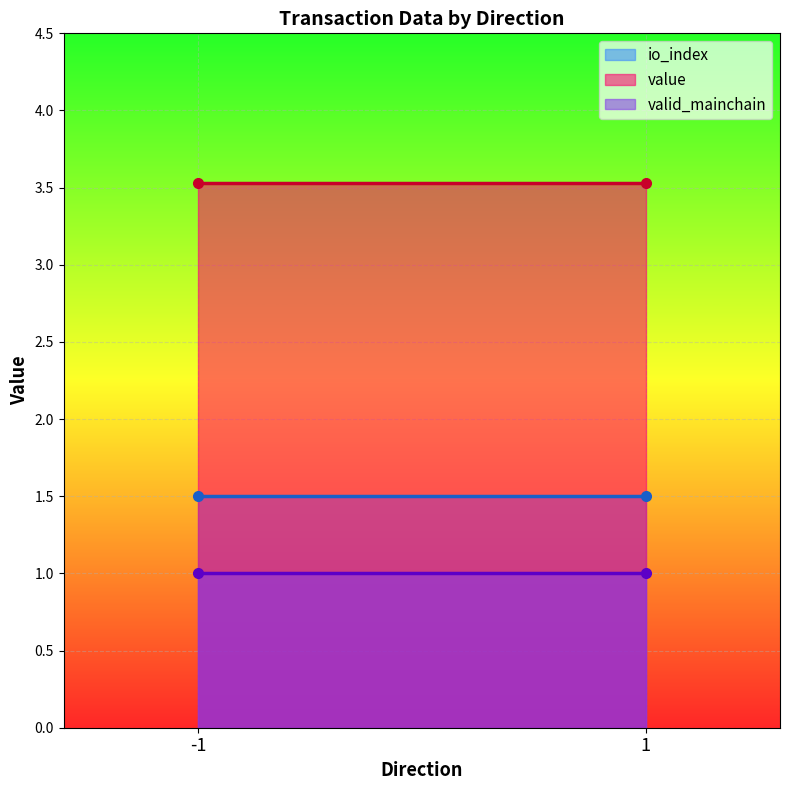

How many series are shown in this chart?

3